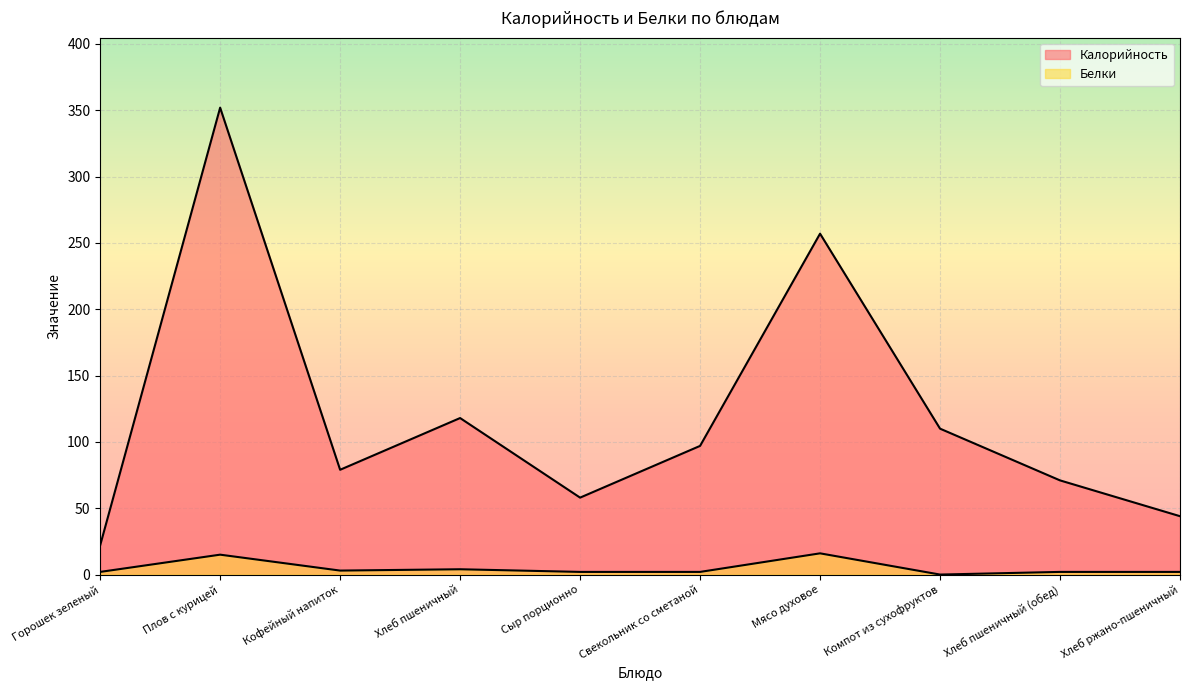

Reading left to right, what are all the values shown in this chart?

Калорийность: Горошек зеленый=22	Плов с курицей=352	Кофейный напиток=79	Хлеб пшеничный=118	Сыр порционно=58	Свекольник со сметаной=97	Мясо духовое=257	Компот из сухофруктов=110	Хлеб пшеничный (обед)=71	Хлеб ржано-пшеничный=44
Белки: Горошек зеленый=2	Плов с курицей=15	Кофейный напиток=3	Хлеб пшеничный=4	Сыр порционно=2	Свекольник со сметаной=2	Мясо духовое=16	Компот из сухофруктов=0	Хлеб пшеничный (обед)=2	Хлеб ржано-пшеничный=2